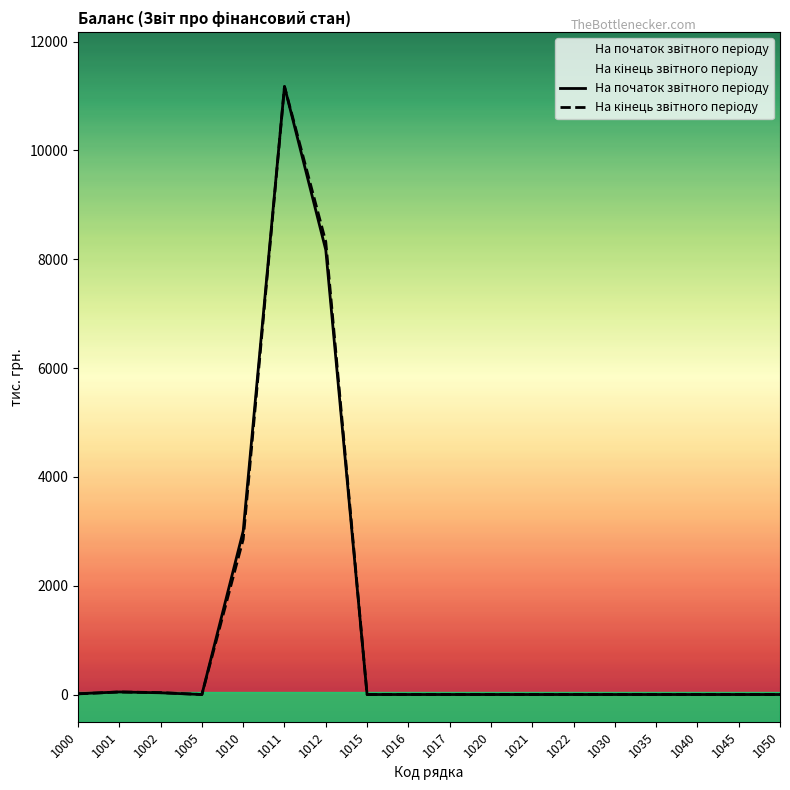

Reading left to right, what are all the values shown in this chart?

На початок звітного періоду: 1000=15	1001=47	1002=32	1005=0	1010=3003	1011=11173	1012=8170	1015=0	1016=0	1017=0	1020=0	1021=0	1022=0	1030=0	1035=0	1040=0	1045=0	1050=0
На кінець звітного періоду: 1000=12	1001=47	1002=35	1005=0	1010=2853	1011=11173	1012=8320	1015=0	1016=0	1017=0	1020=0	1021=0	1022=0	1030=0	1035=0	1040=0	1045=0	1050=0